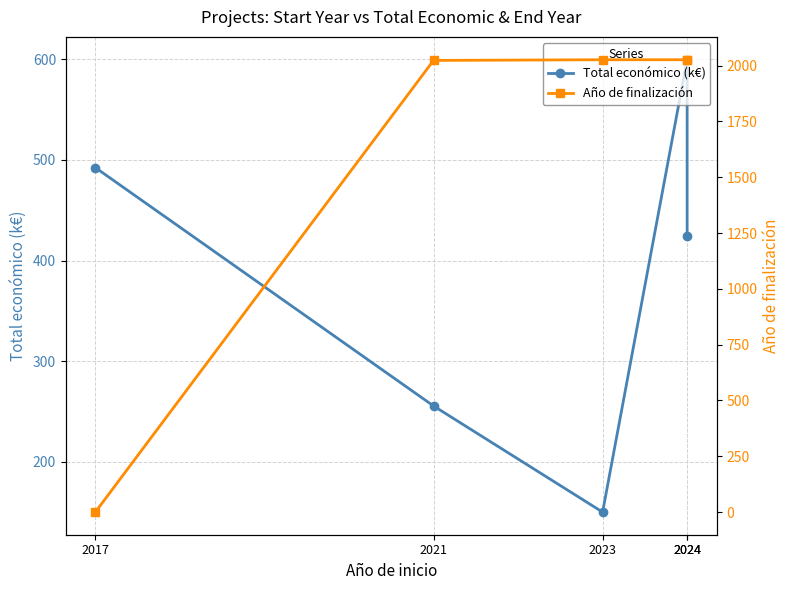

The value of Año de finalización at 2023 is 2026.0. True or false?

True